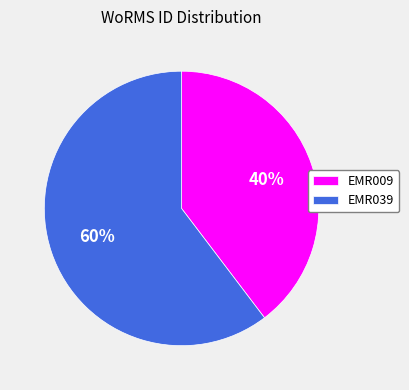

Rank the categories by value from lowest to highest.

EMR009, EMR039